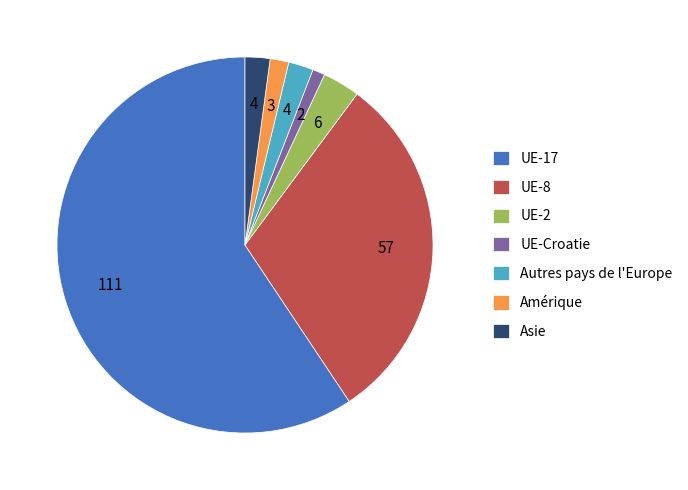

Do UE-17 and Autres pays de l'Europe together represent more than half of the pie?

Yes